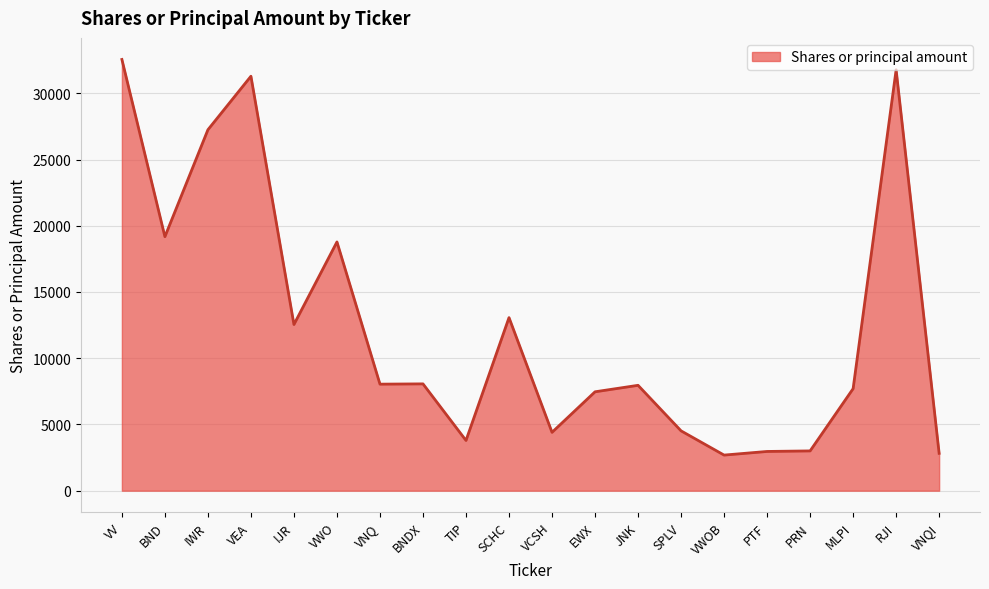

Which has a higher value, SCHC or VV?

VV